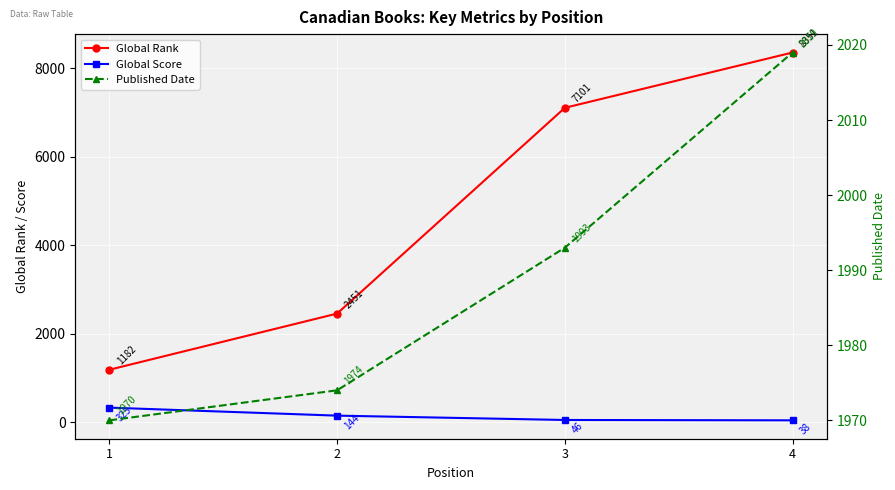

What is the value of the Global Score point at the 4th from the left?

38